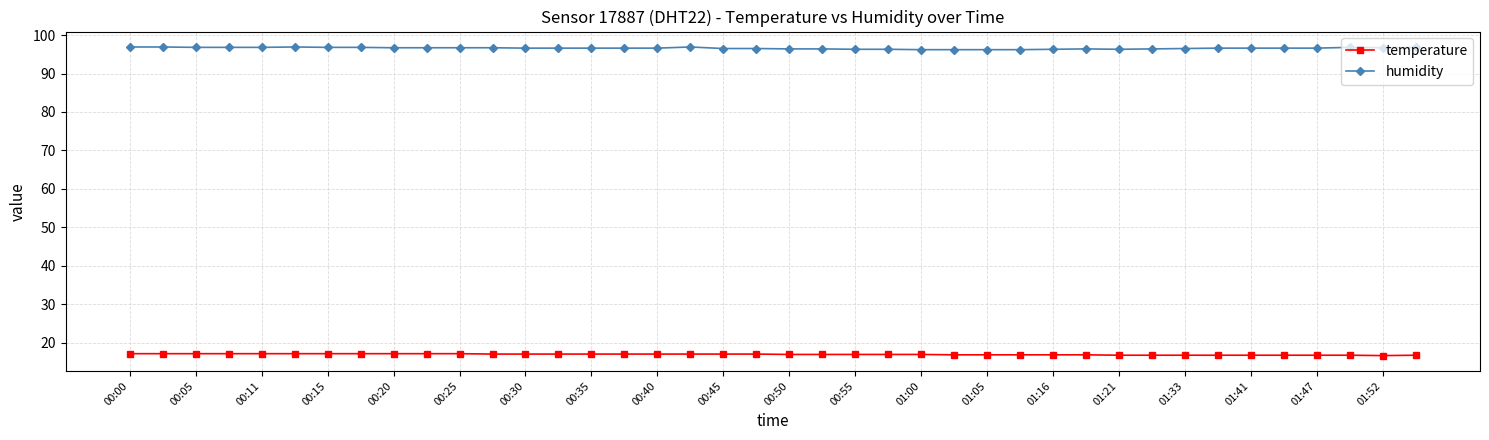

At how many categories does at least one series exceed 78?

40